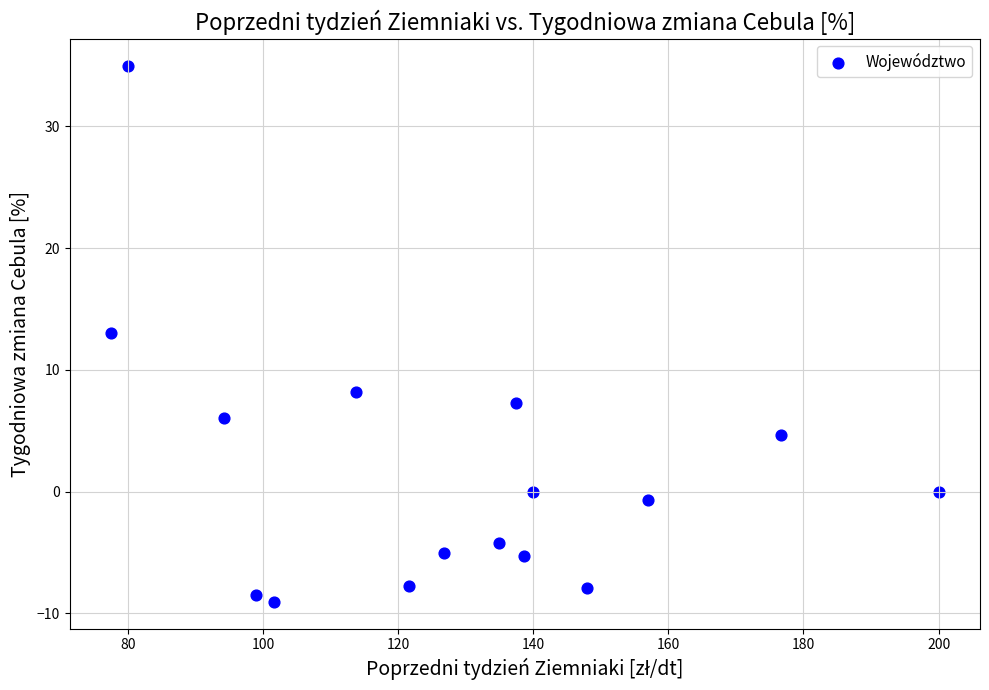

What Y value in the scatter plot is closest to 12?

13.0